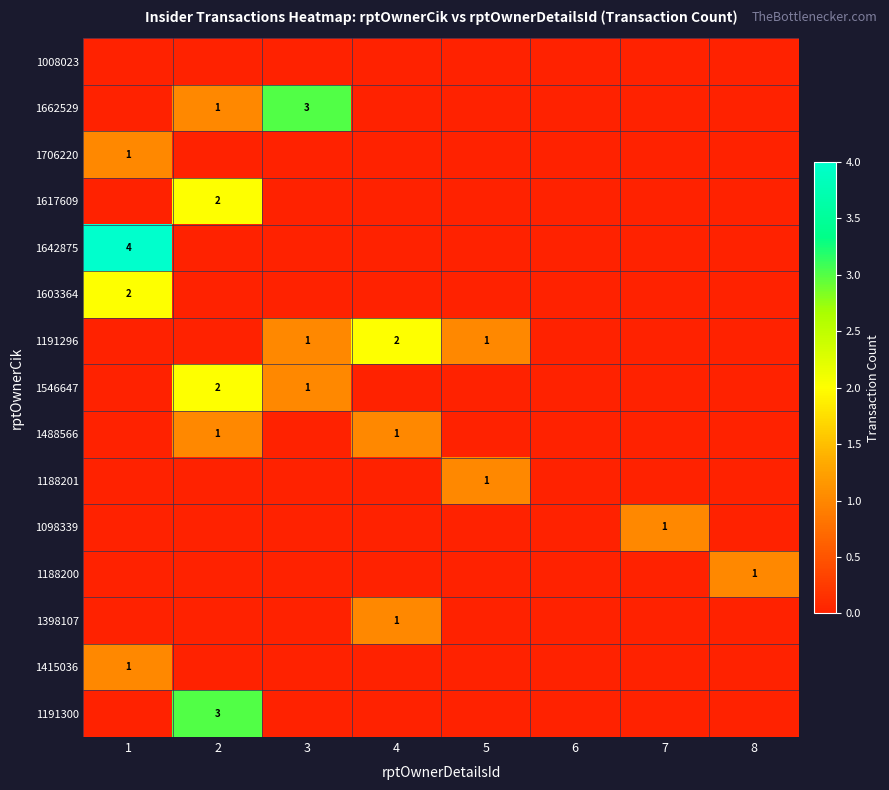

What is the greatest value displayed?

4